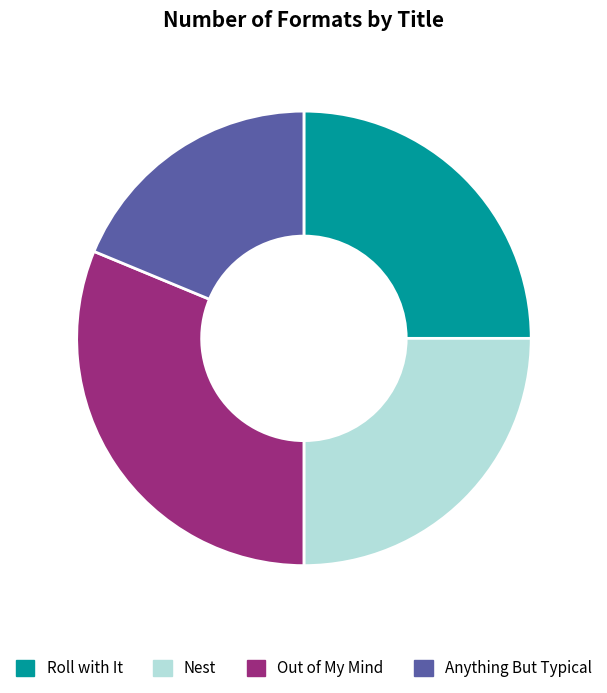

What is the change in value from Roll with It to Anything But Typical?

-1